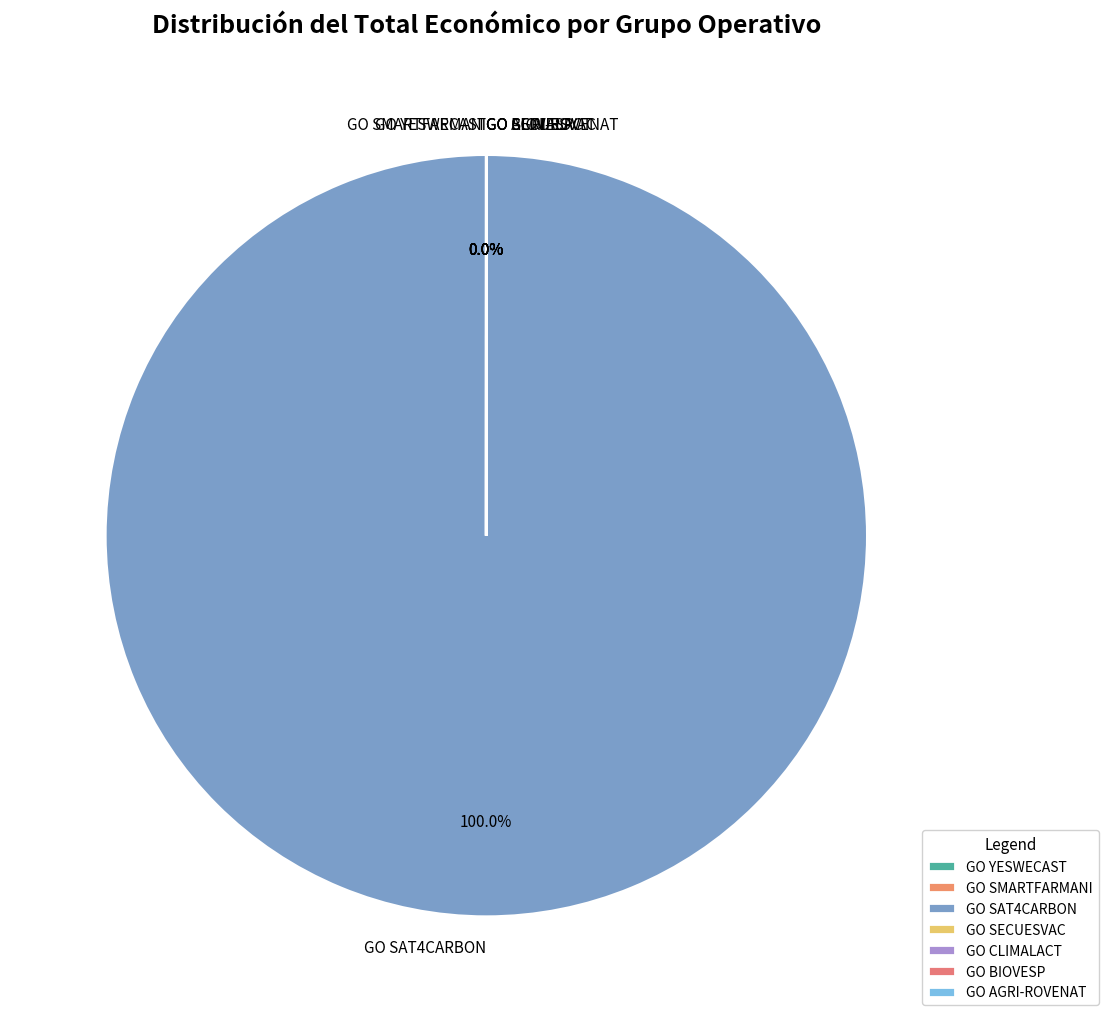

How many slices are in this pie chart?

7